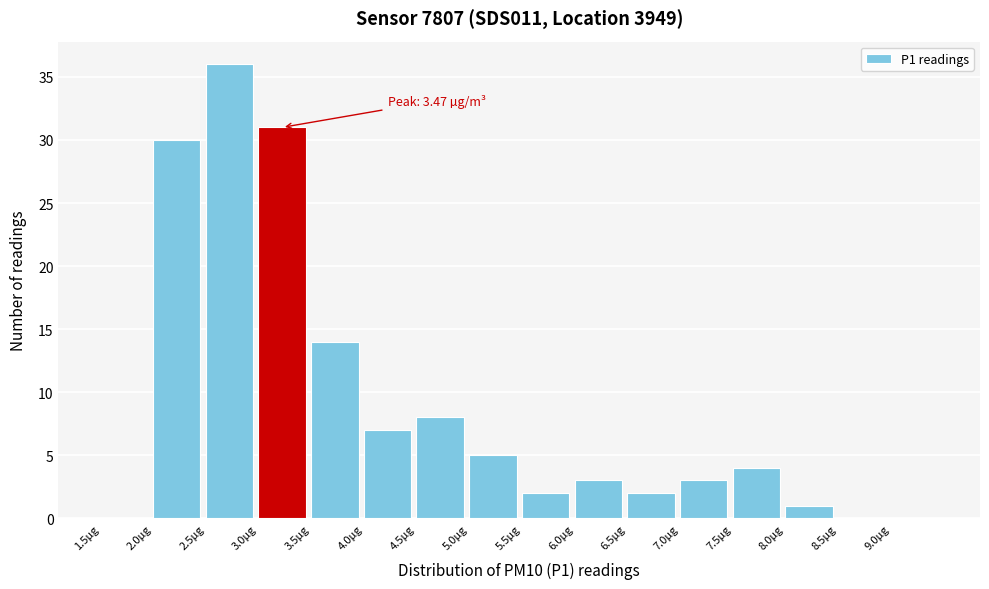

Over which range of the x-axis is the bar tallest?

2.5 to 3.0